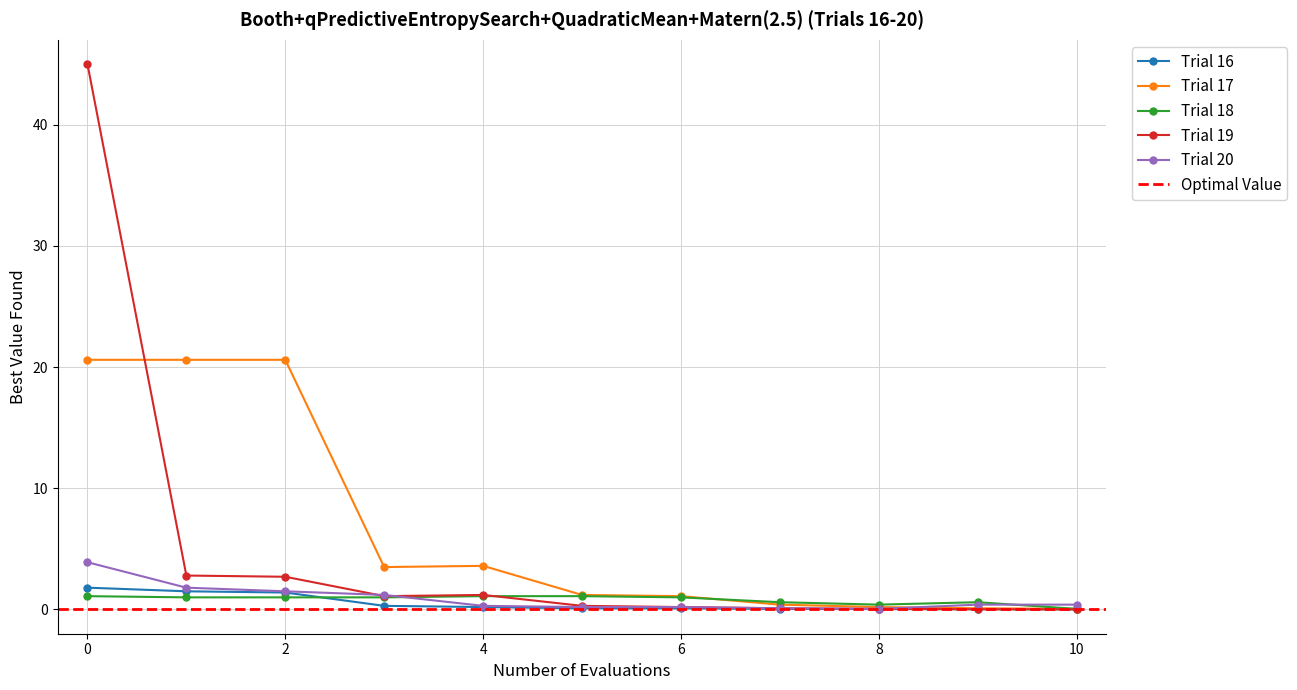

Rank the series at 6 from lowest to highest value.

Trial 16, Trial 19, Trial 20, Trial 18, Trial 17